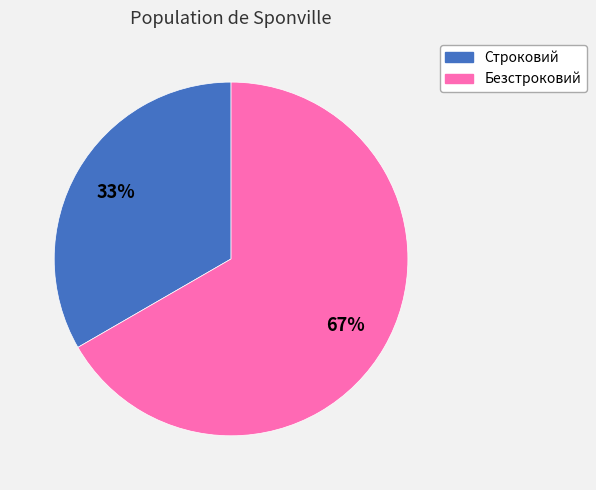

Count the number of slices in the pie.

2